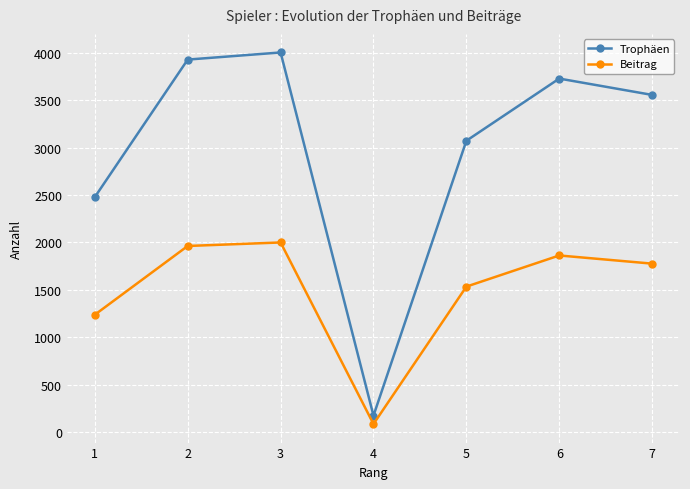

In Beitrag, how many points are higher than both neighbors (excluding endpoints)?

2